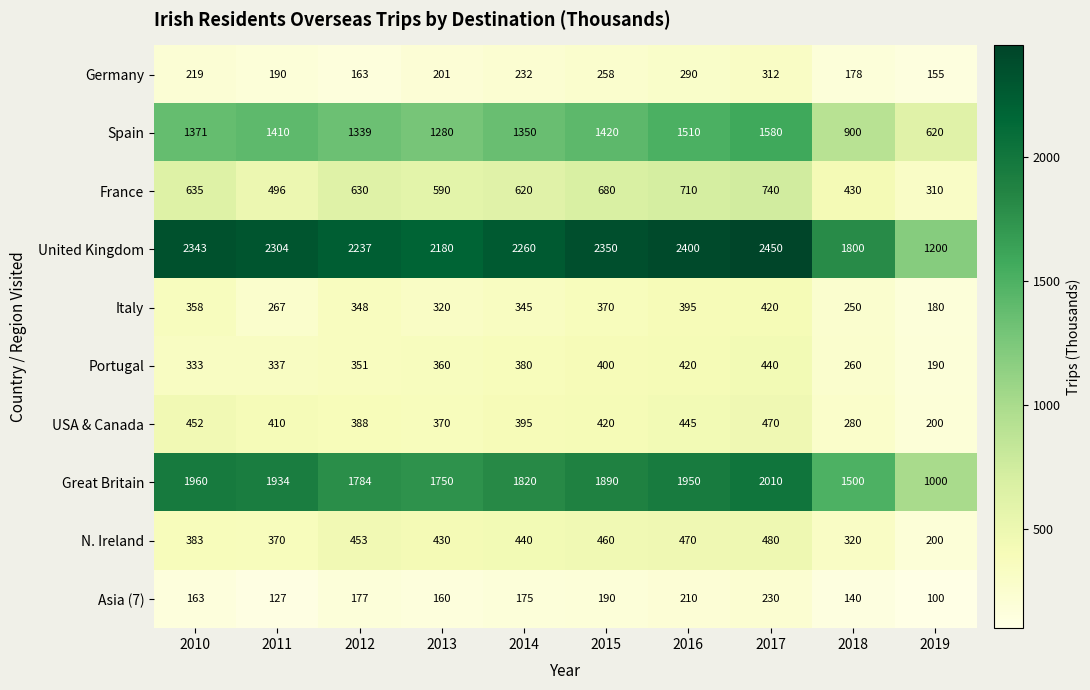

What is the difference between the Portugal values at 2012 and 2011?

14